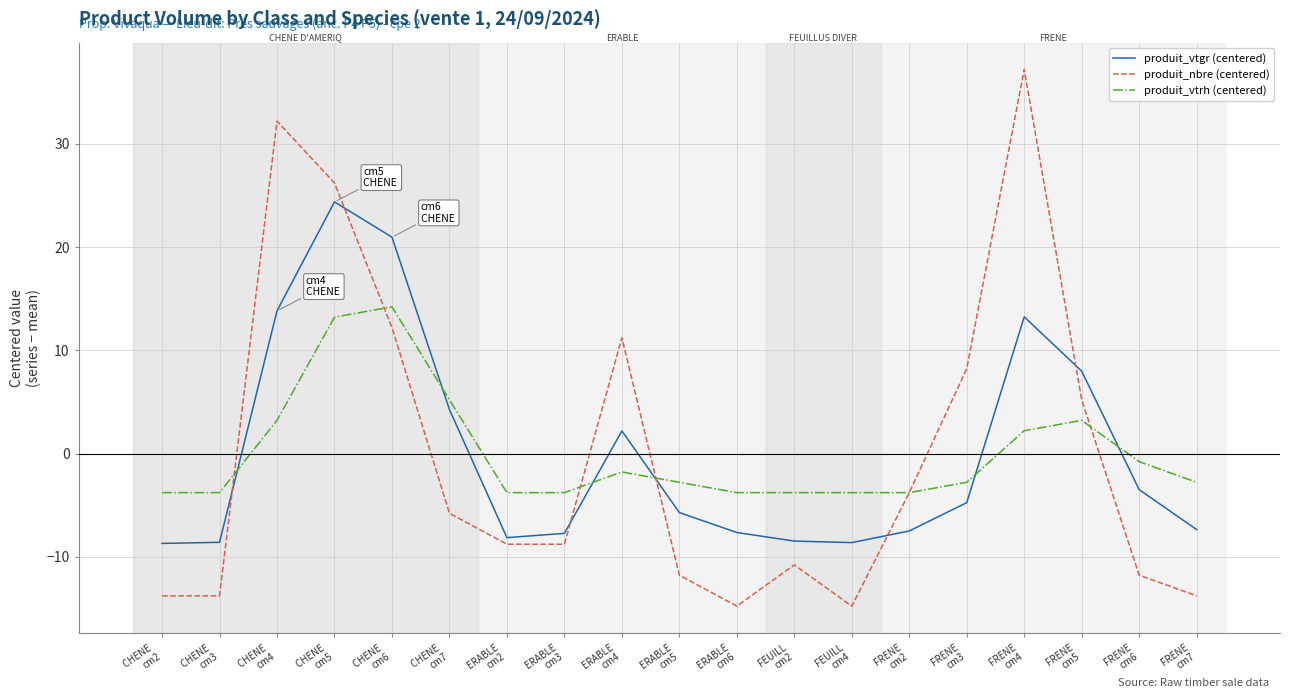

In produit_vtrh (centered), how many points are higher than both neighbors (excluding endpoints)?

3